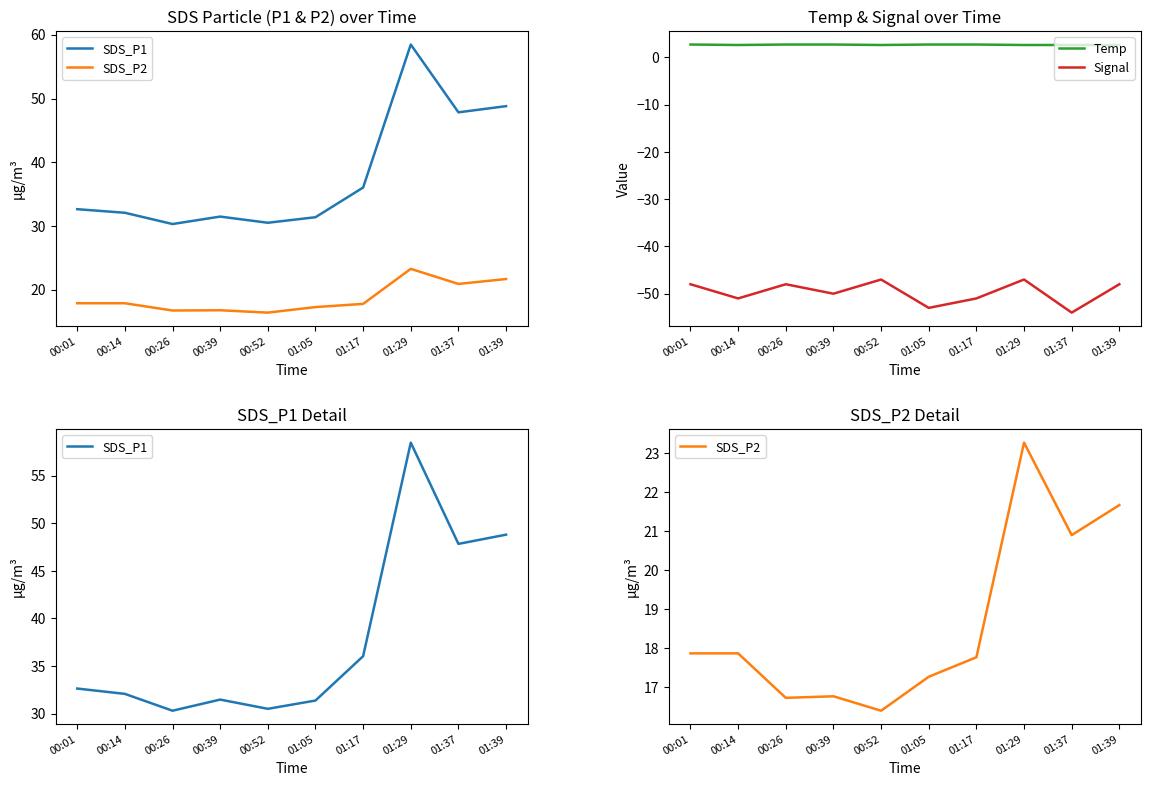

Is the value of Signal at 00:14 greater than the value of Temp at 01:05?

No